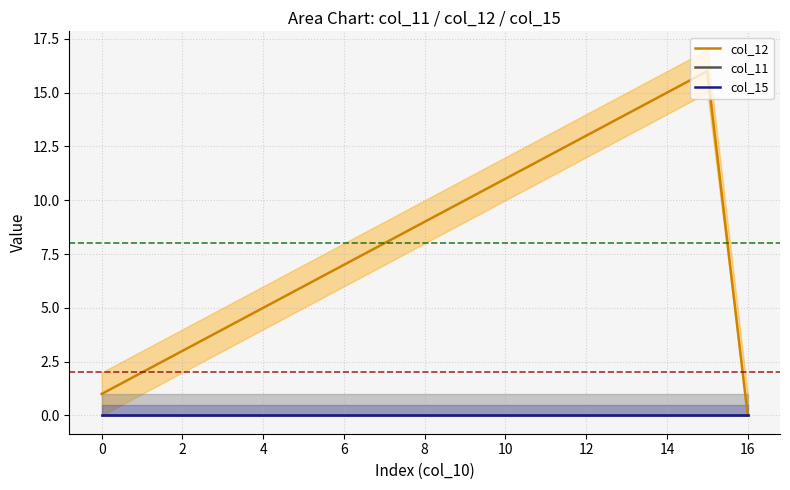

Which has a higher value, 8 or 4?

8